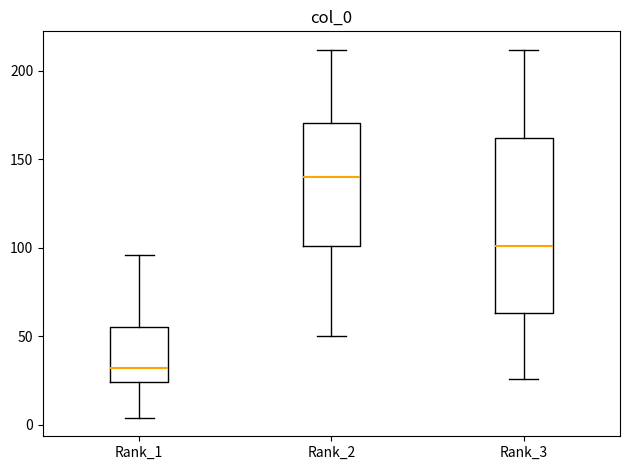

Which box's median line is the highest?

Rank_2